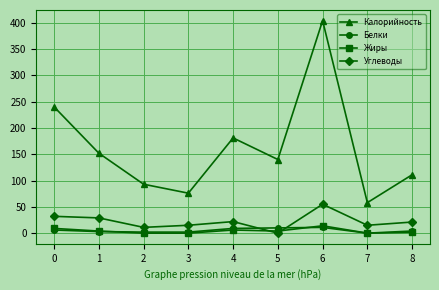

True or false: Жиры has a value of 0.0 at 2.

True